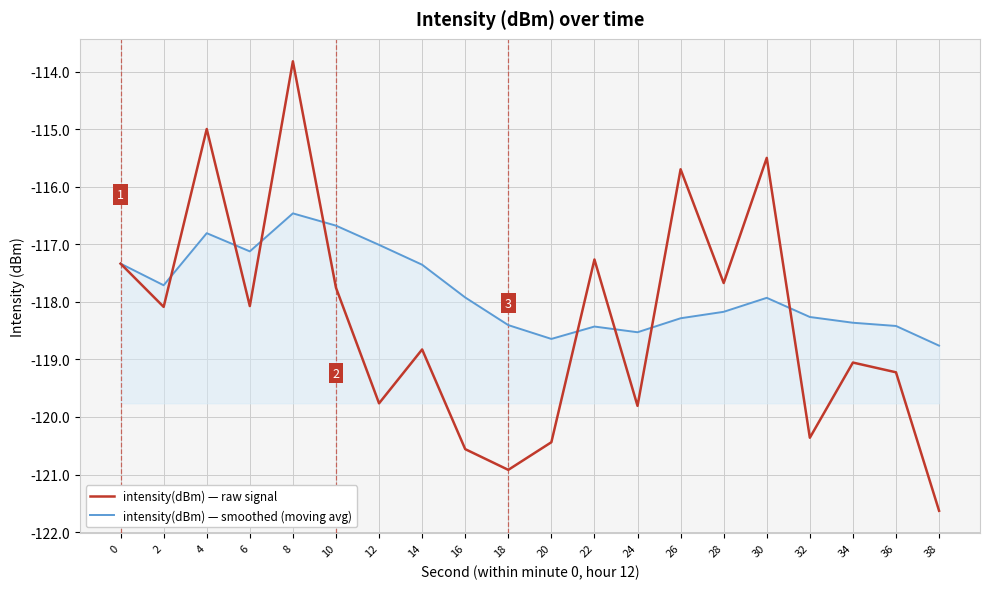

What is the minimum value for intensity(dBm) — smoothed (moving avg)?

-118.8